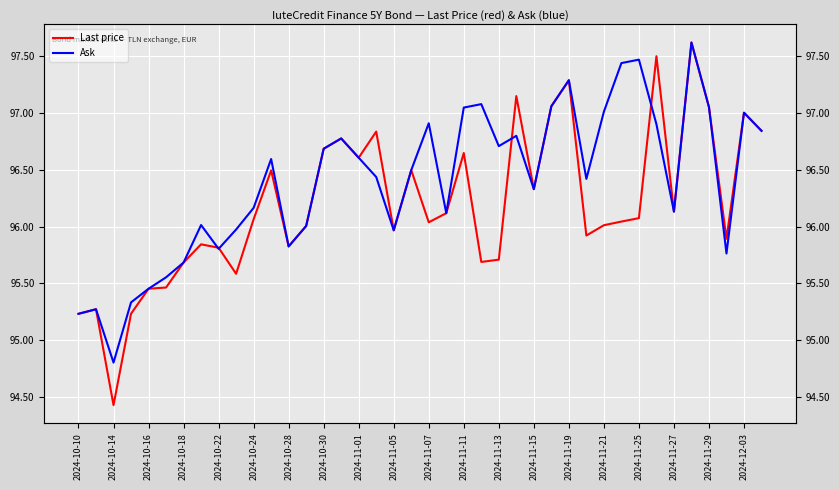

Reading right to left, what are all the values shown in this chart?

Last price: 96.8	97.0	95.9	97.1	97.6	96.1	97.5	96.1	96.0	96.0	95.9	97.3	97.1	96.3	97.1	95.7	95.7	96.6	96.1	96.0	96.5	96.0	96.8	96.6	96.8	96.7	96.0	95.8	96.5	96.1	95.6	95.8	95.8	95.7	95.5	95.5	95.2	94.4	95.3	95.2
Ask: 96.8	97.0	95.8	97.1	97.6	96.1	96.9	97.5	97.4	97.0	96.4	97.3	97.1	96.3	96.8	96.7	97.1	97.0	96.1	96.9	96.5	96.0	96.4	96.6	96.8	96.7	96.0	95.8	96.6	96.2	96.0	95.8	96.0	95.7	95.6	95.5	95.3	94.8	95.3	95.2